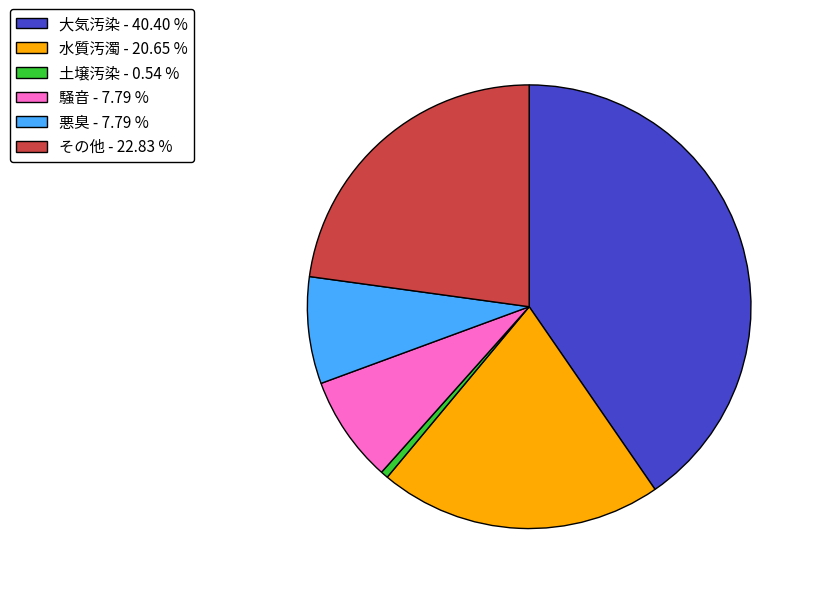

What is the ratio of the value at 水質汚濁 - 20.65 % to the value at 大気汚染 - 40.40 %?

0.5